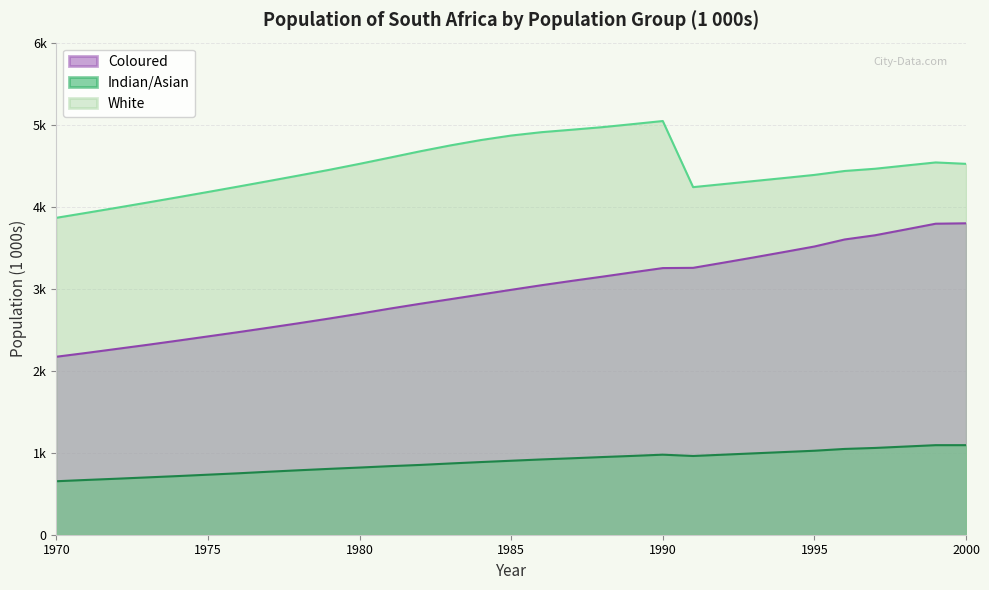

What is the difference between the maximum and minimum values in the Indian/Asian series?

440